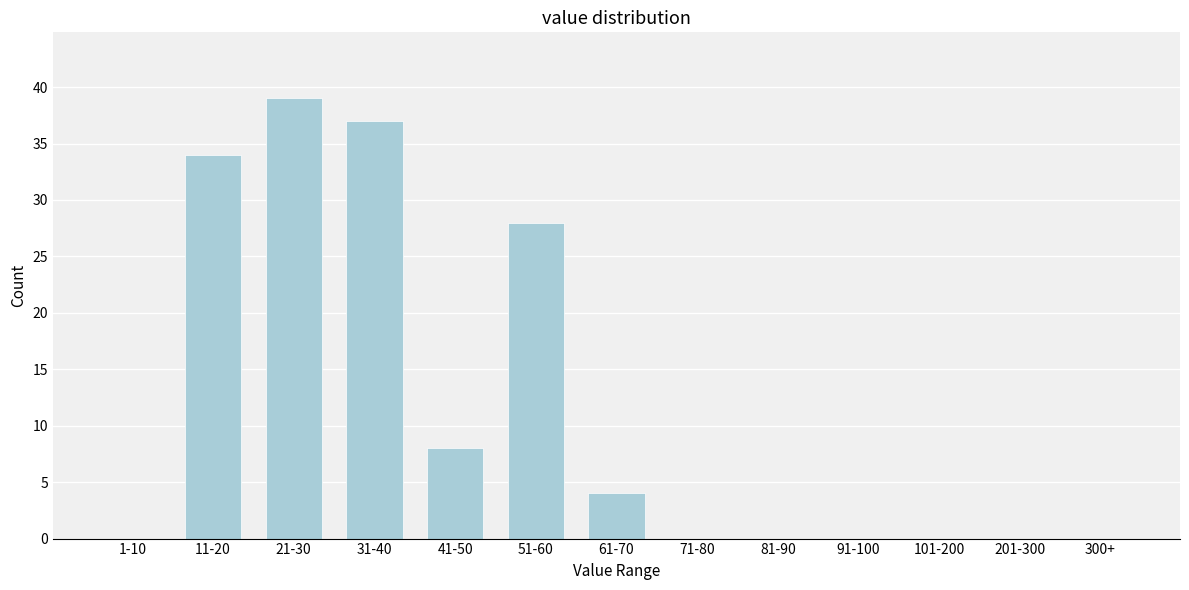

Reading right to left, what are all the values shown in this chart?

300+=0	201-300=0	101-200=0	91-100=0	81-90=0	71-80=0	61-70=4	51-60=28	41-50=8	31-40=37	21-30=39	11-20=34	1-10=0